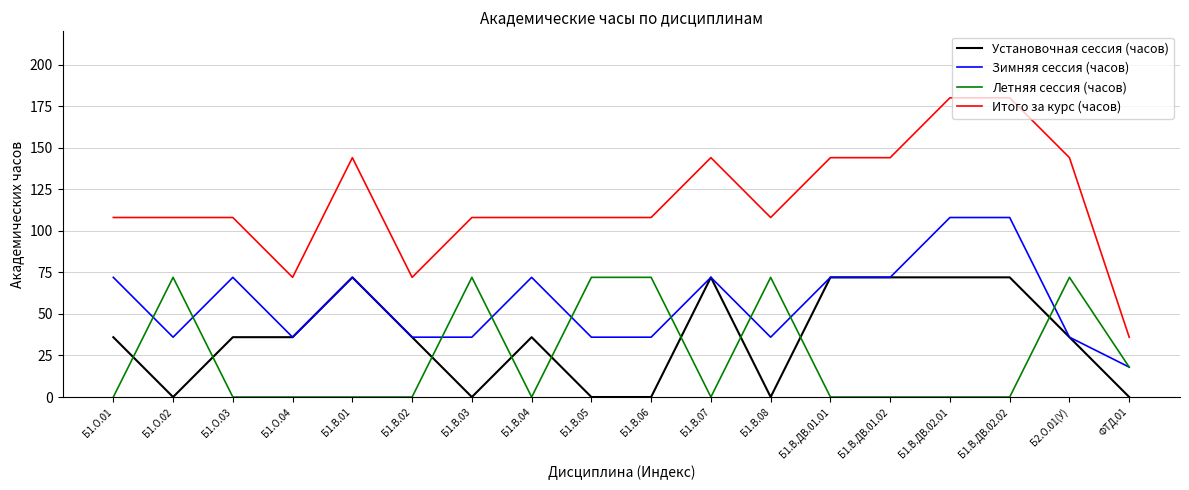

At how many categories does at least one series exceed 78?

15